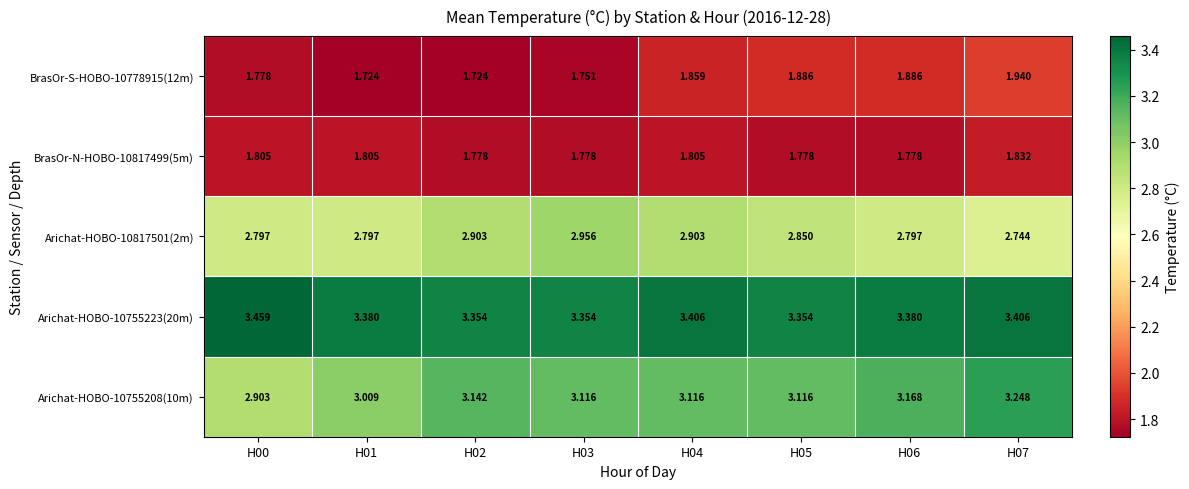

Is the value of BrasOr-S-HOBO-10778915(12m) at H06 greater than the value of Arichat-HOBO-10817501(2m) at H07?

No